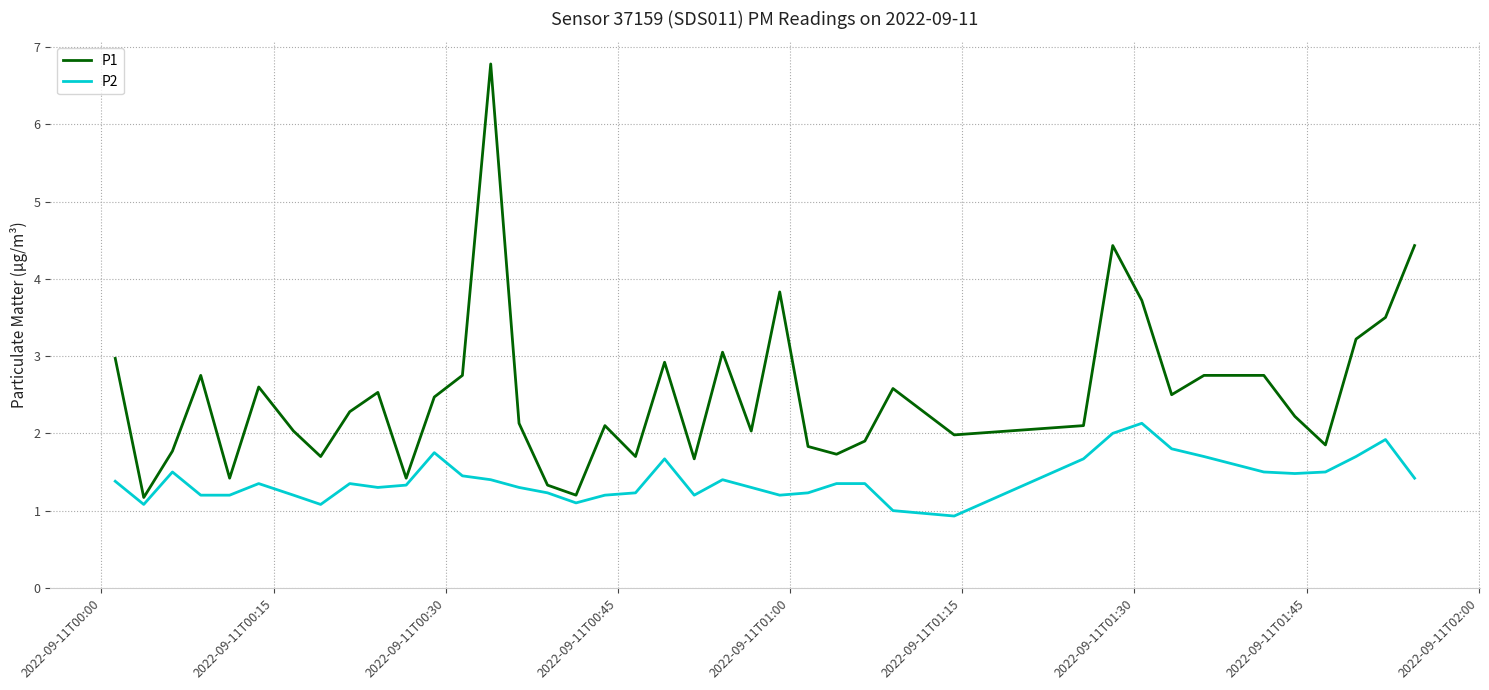

How many interior local valleys does the P1 series have?

12